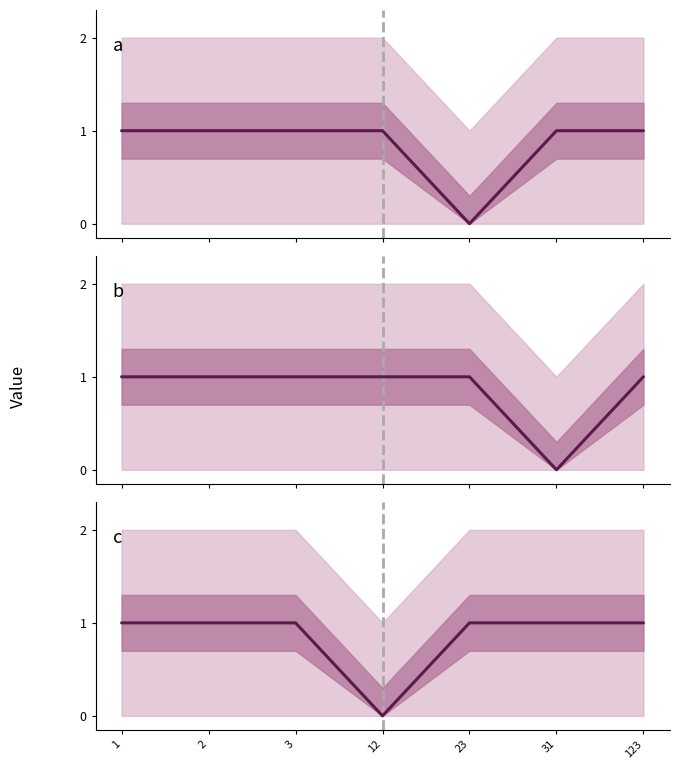

Is it true that c equals 1 at 23?

True